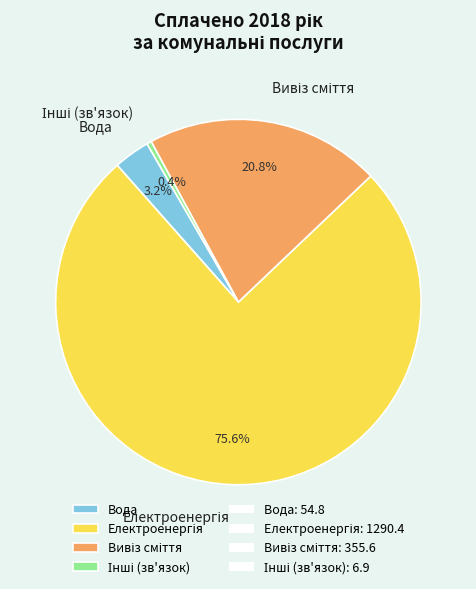

How many segments does this pie chart have?

4